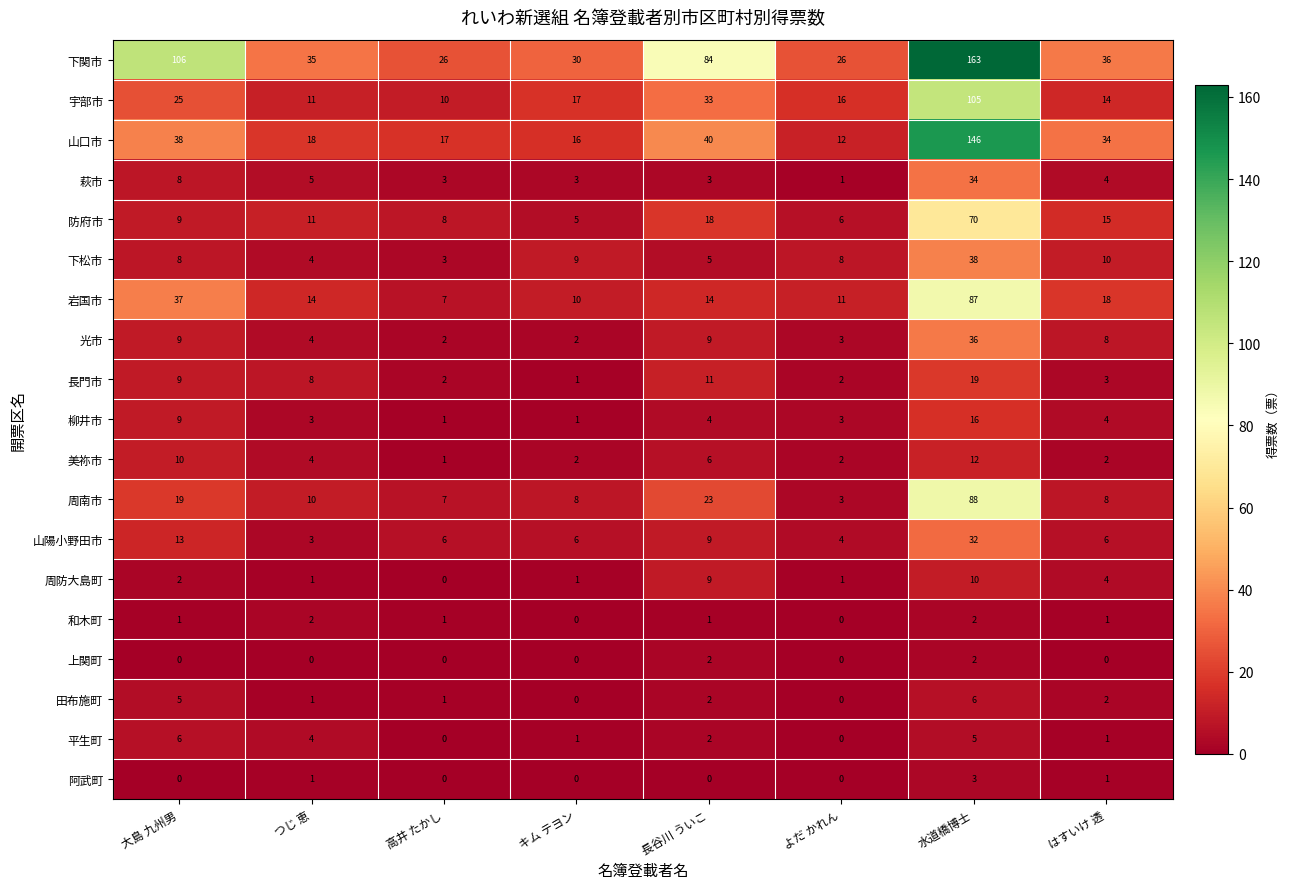

What is the difference between the highest and lowest values at 高井 たかし?

26